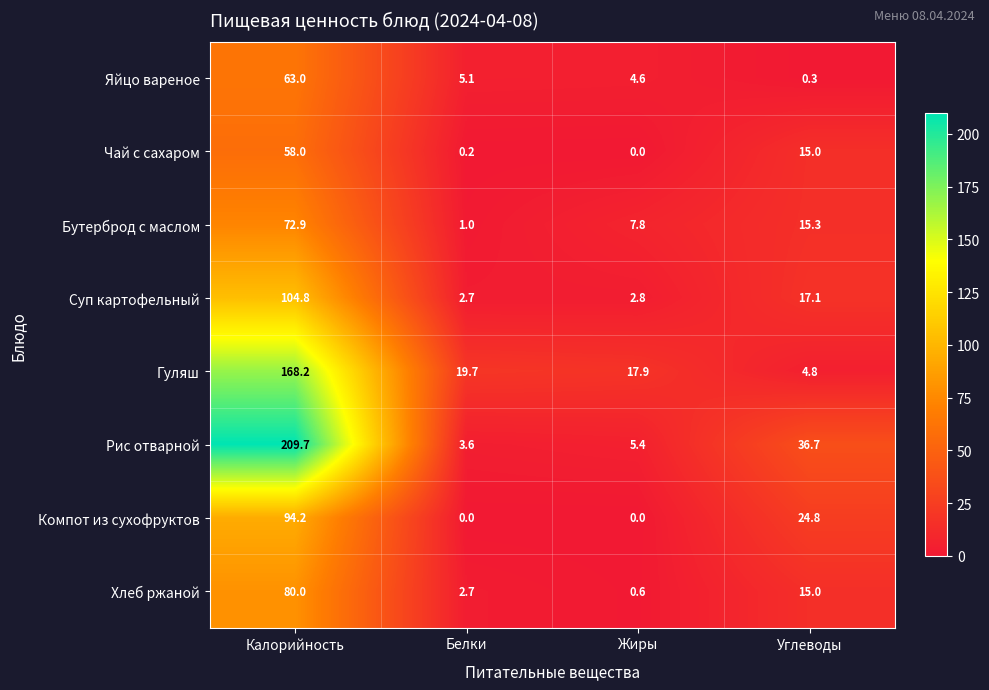

At which category does the chart reach its peak across all series?

Калорийность